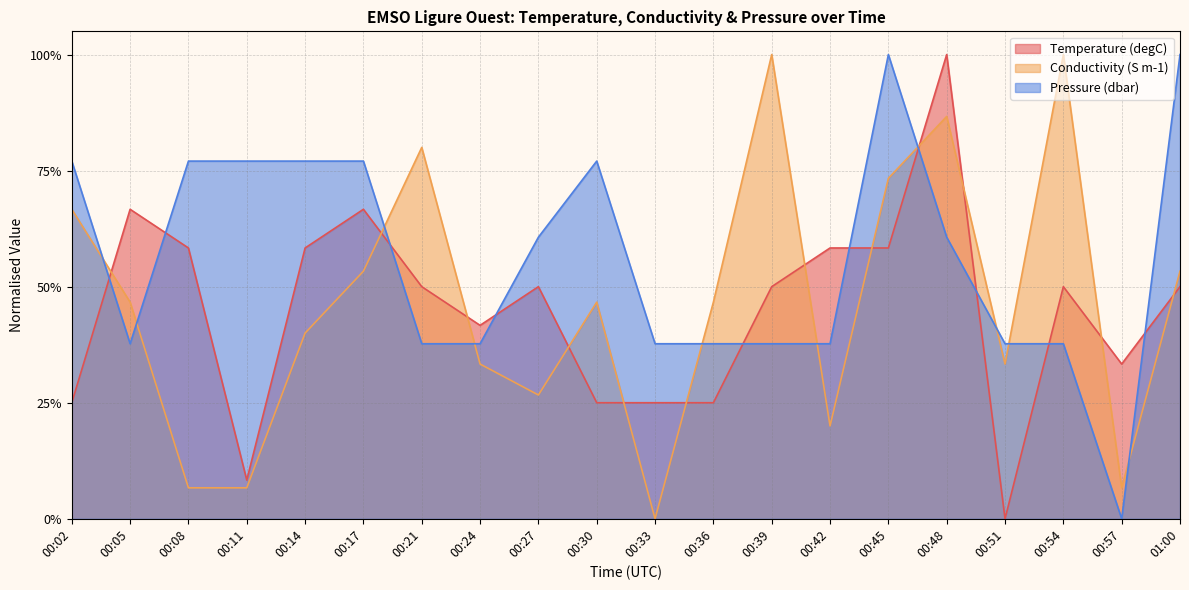

The Pressure series shows 0.6 at 00:27. True or false?

True